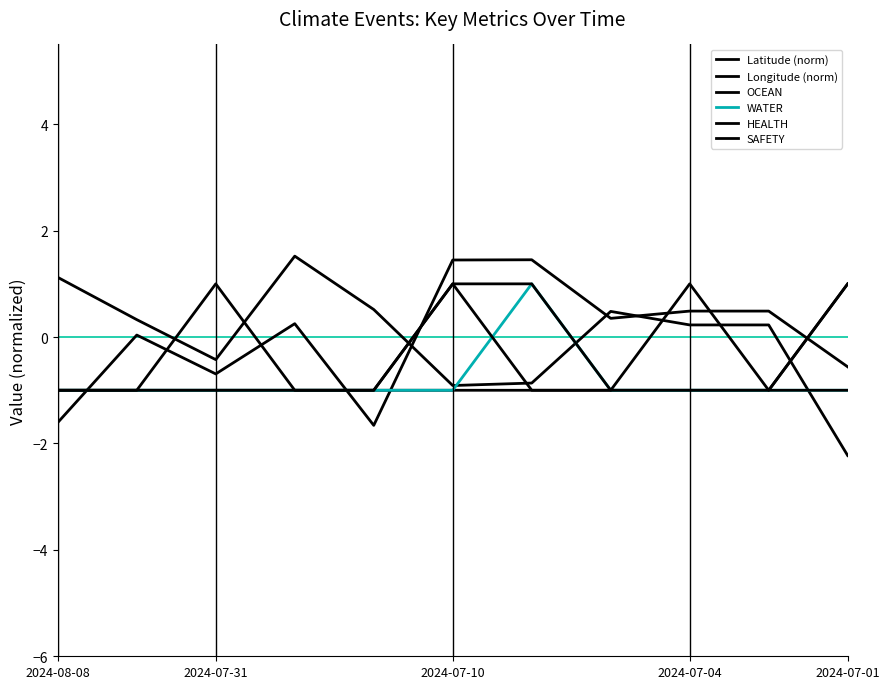

Is this an area chart (filled region under the line)?

No